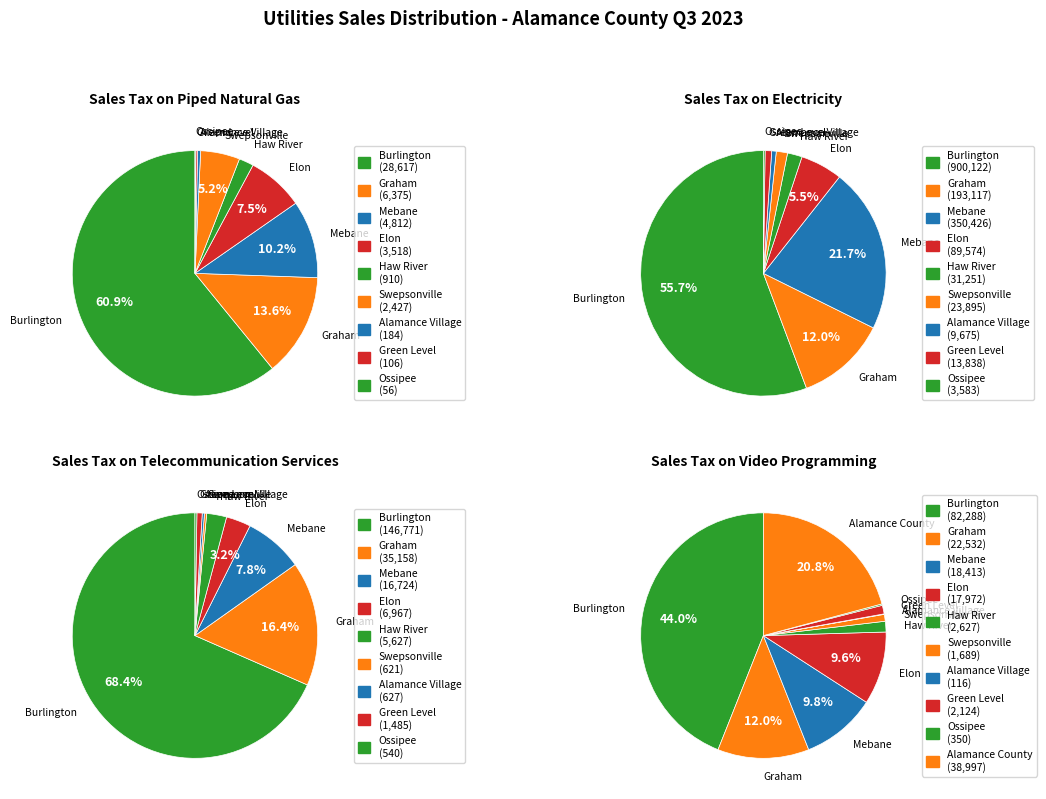

To the nearest percent, what is the difference between the largest and smallest slice percentages?

61%